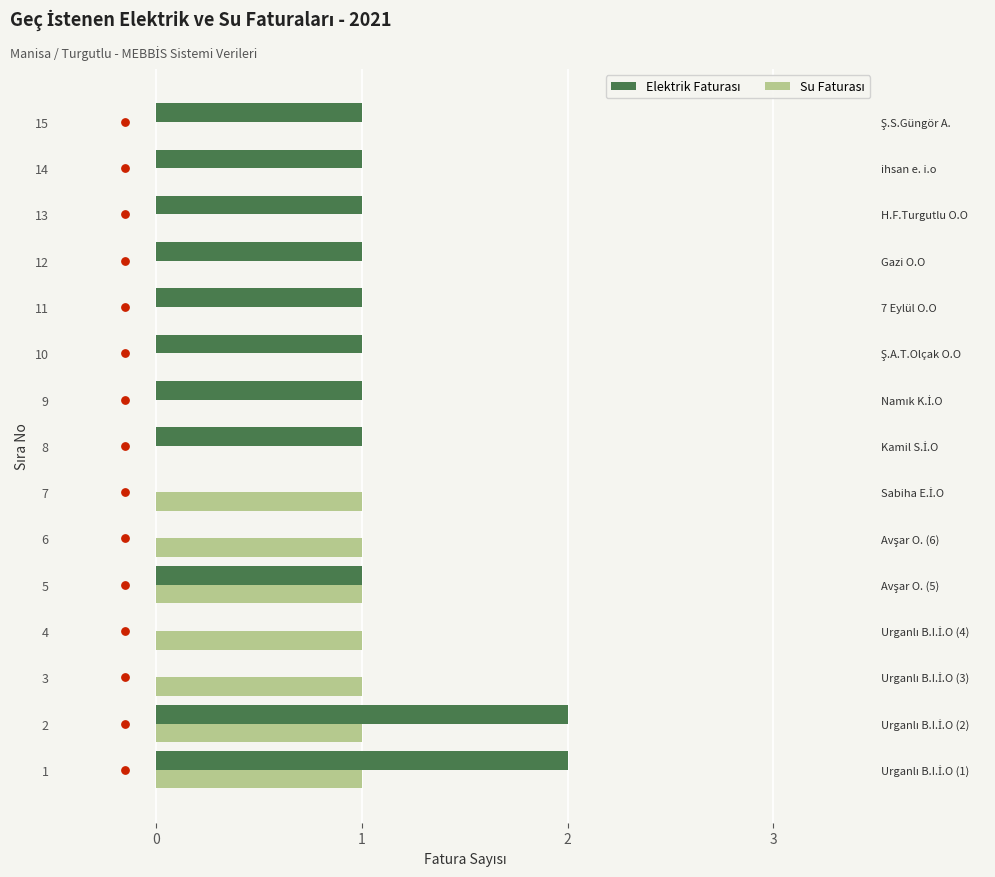

At how many categories does at least one series exceed 1?

2